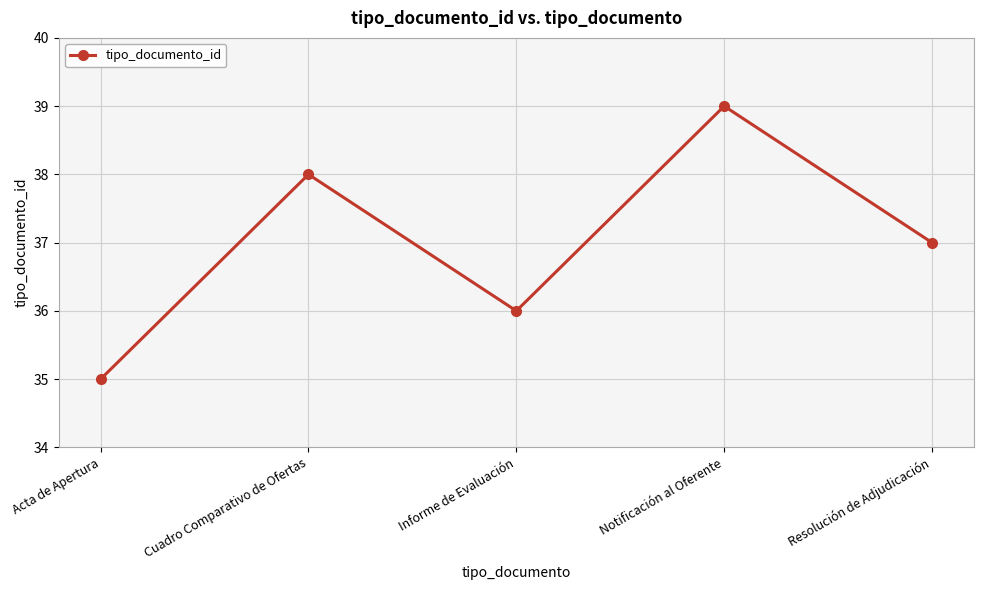

What is the label of the 3rd point from the left?

Informe de Evaluación